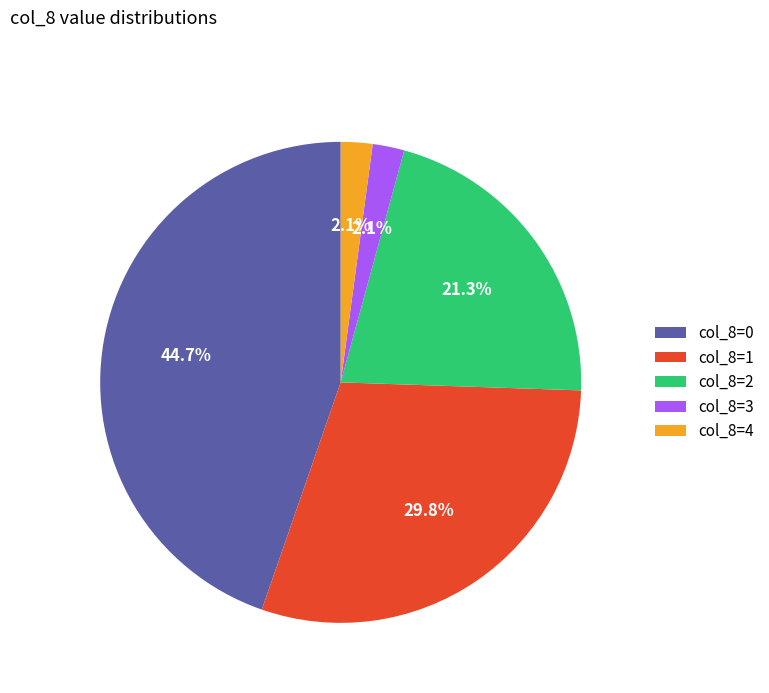

Is there a majority slice in this chart?

No